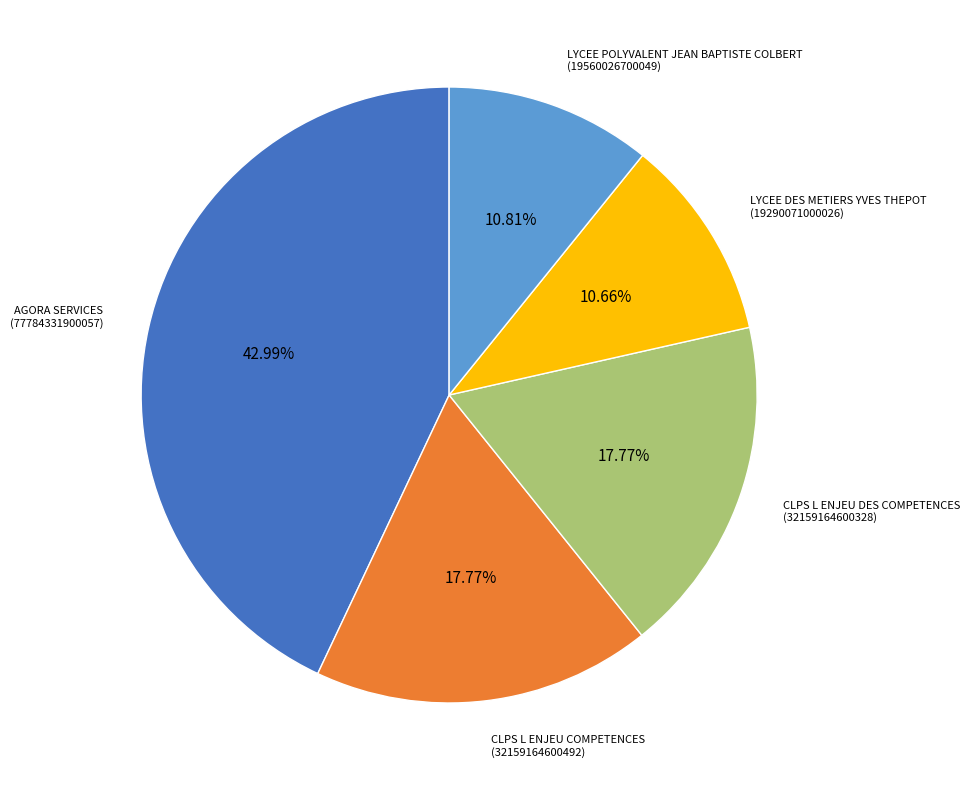

To the nearest percent, what portion does AGORA SERVICES represent?

43%